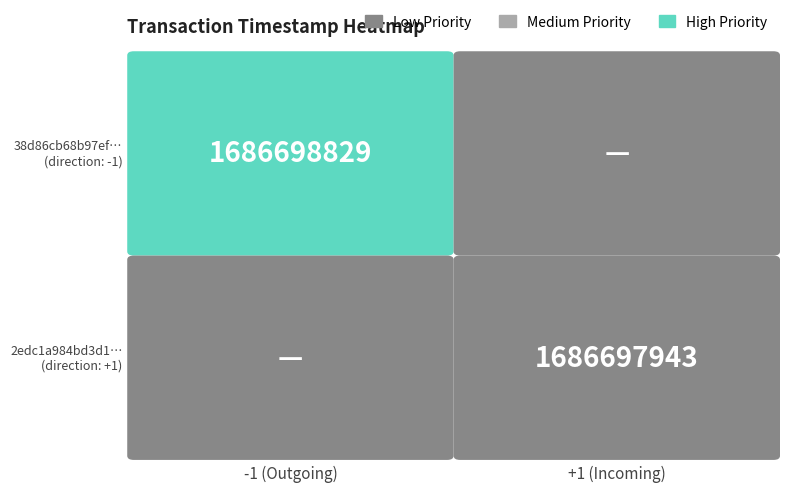

The 2edc1a984bd3d10933bd593e6058d52c6069b66 series shows 1056200381 at time_stamp. True or false?

False